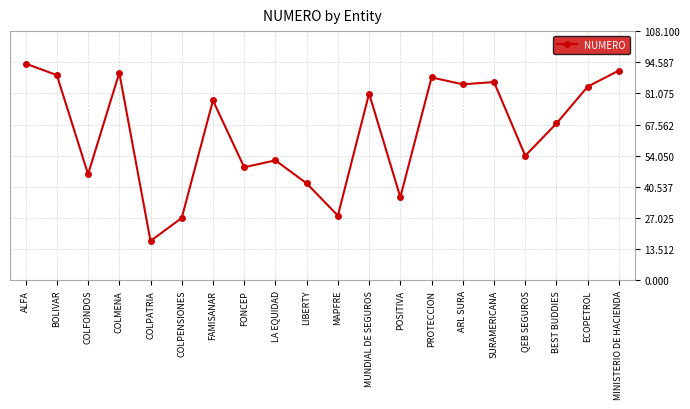

How many lines are shown in the chart?

1